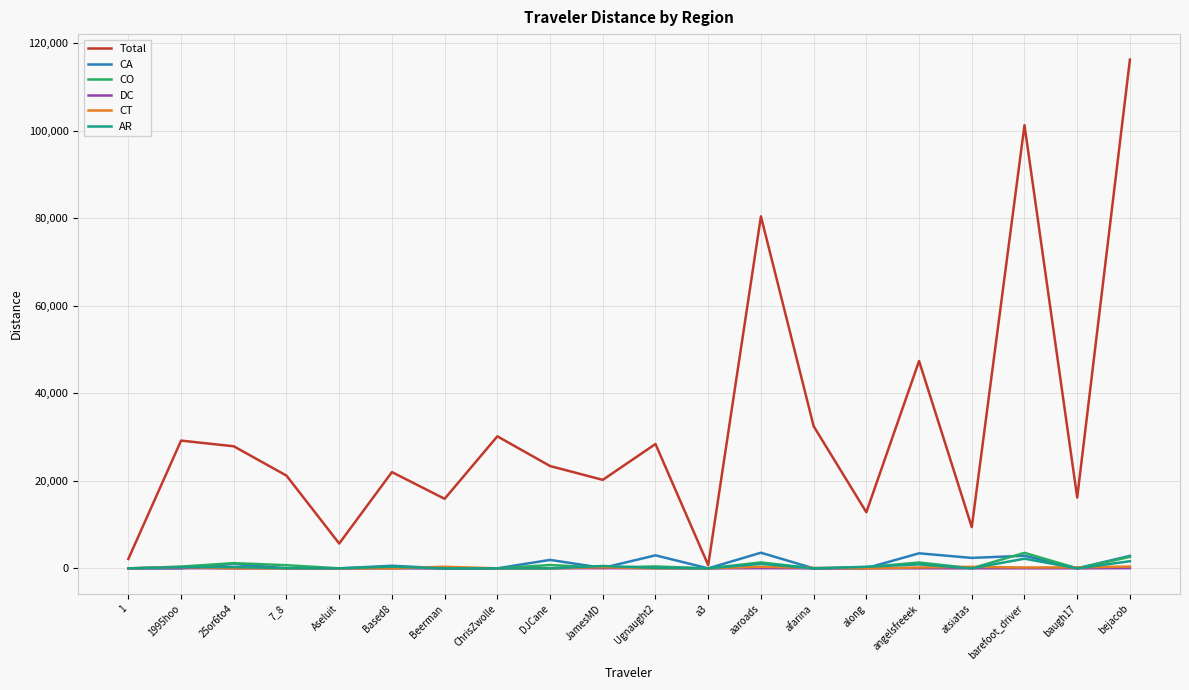

In CA, how many points are higher than both neighbors (excluding endpoints)?

7